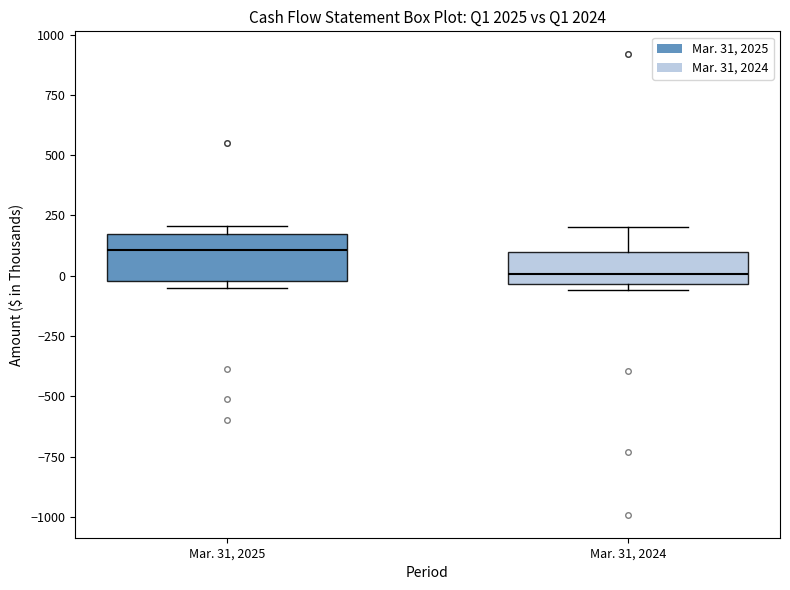

Where does the median line of the box for Mar. 31, 2024 sit on the y-axis? The values are not printed on the chart, so give them approximately, as read against the axis.

0